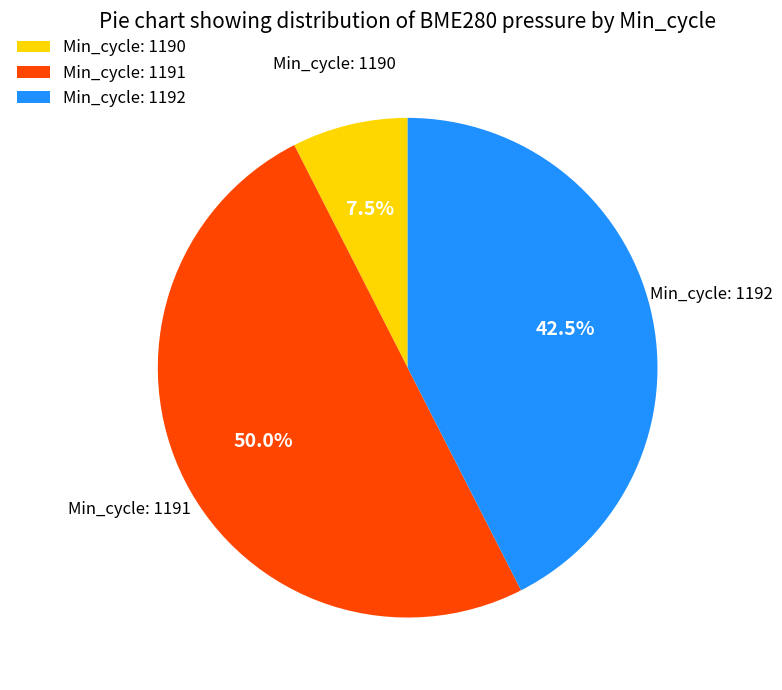

Combined, what portion of the pie is Min_cycle: 1190 and Min_cycle: 1192?

50.0%